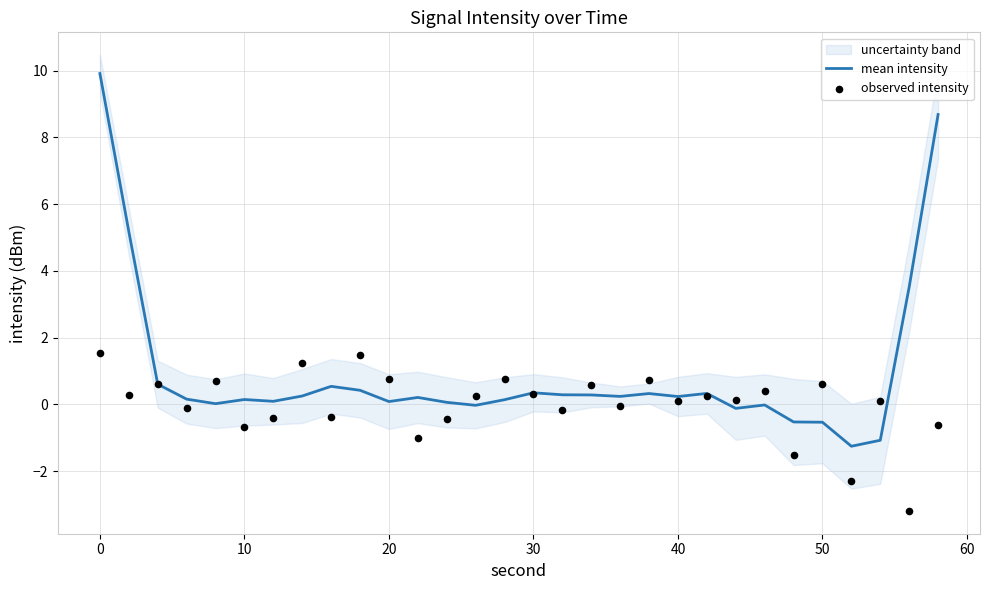

Which series reaches the maximum Y coordinate?

mean intensity